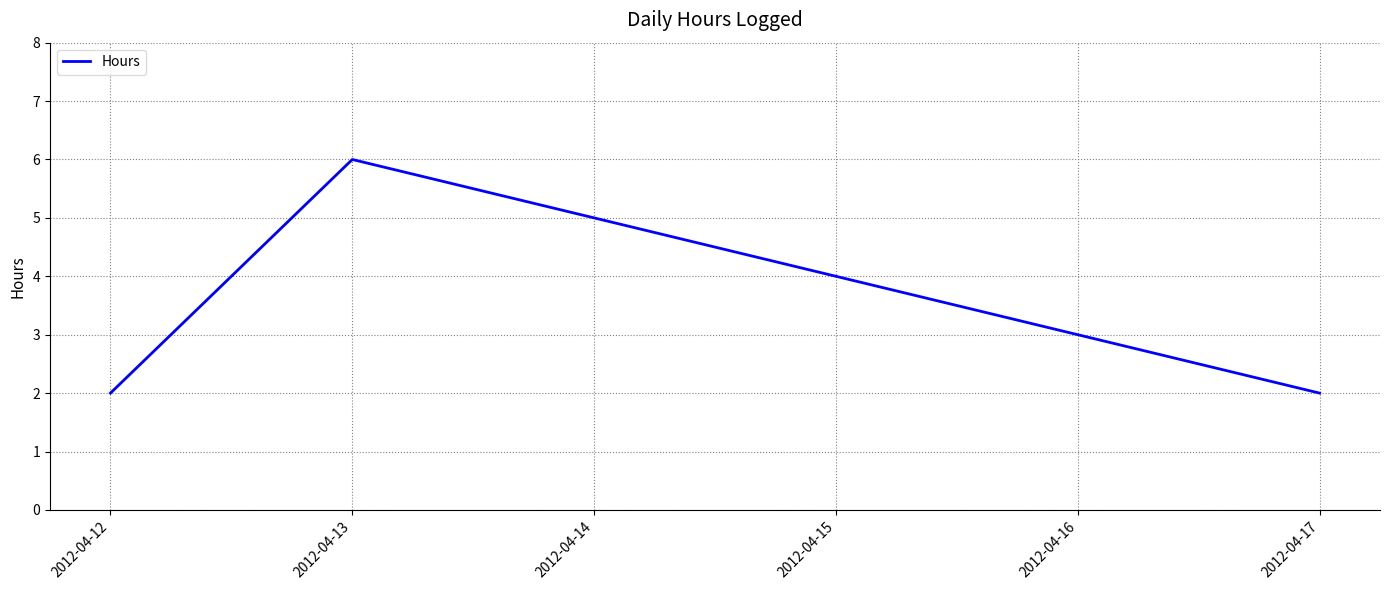

What is the greatest value displayed?

6